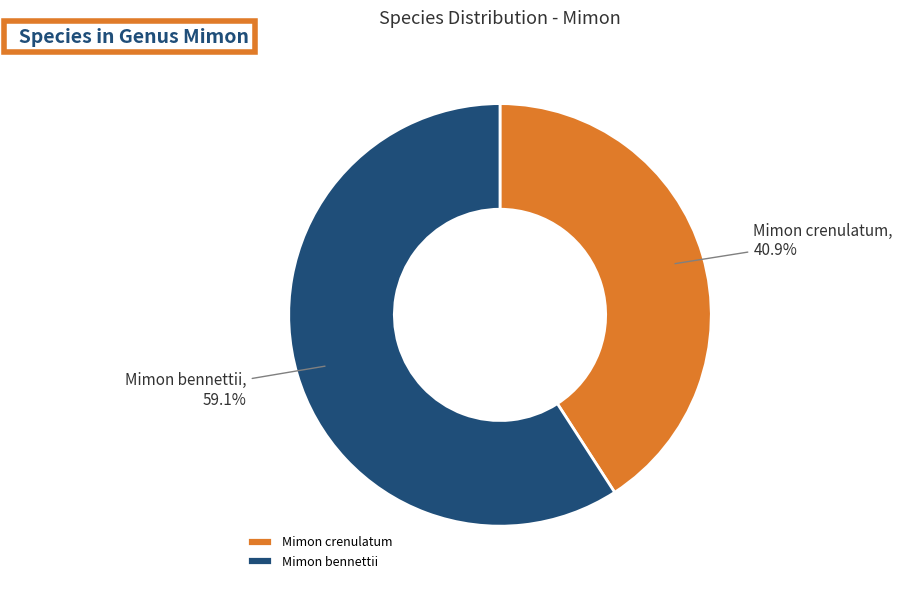

True or false: Mimon crenulatum accounts for 51% of the total.

False